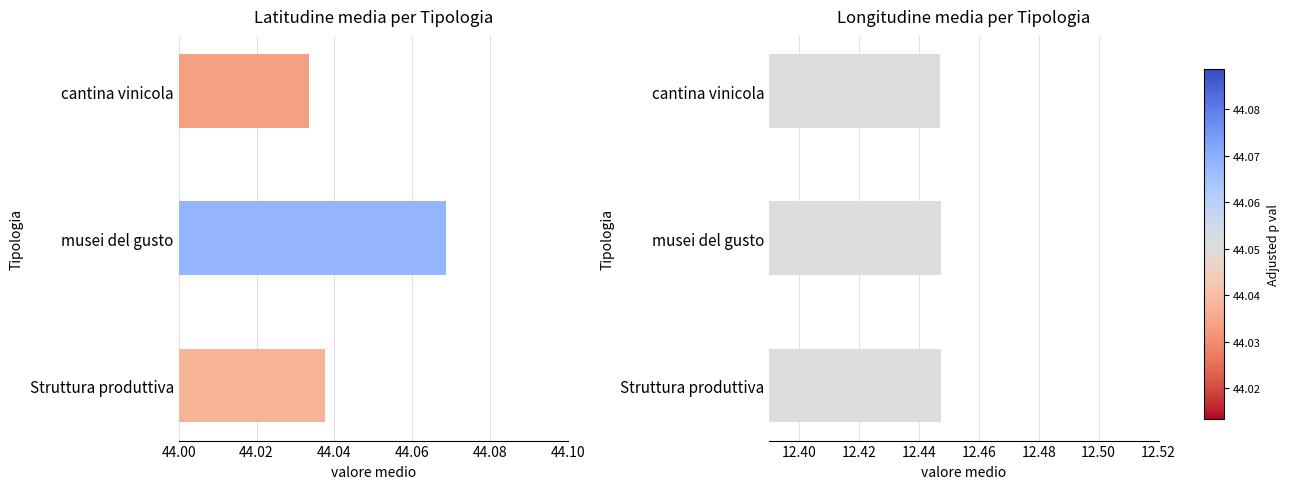

What is the value of the latitudine bar at the 3rd from the left?

44.0